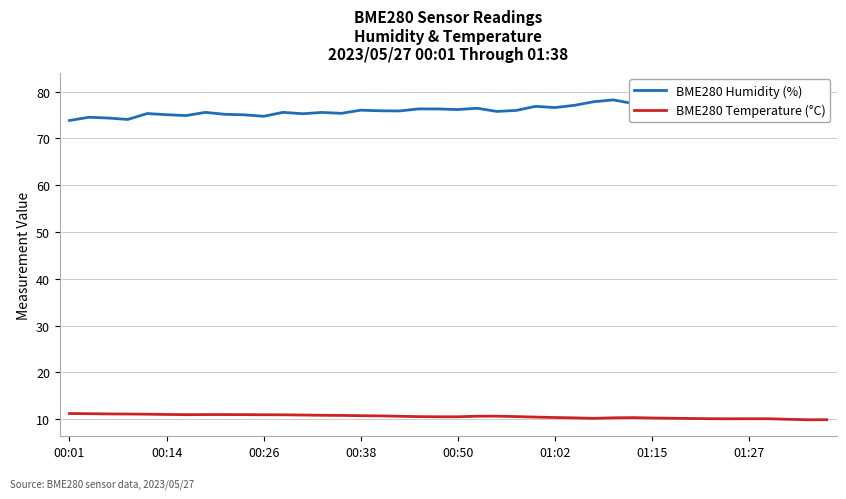

The BME280 Temperature (°C) series shows 10.0 at 37. True or false?

True